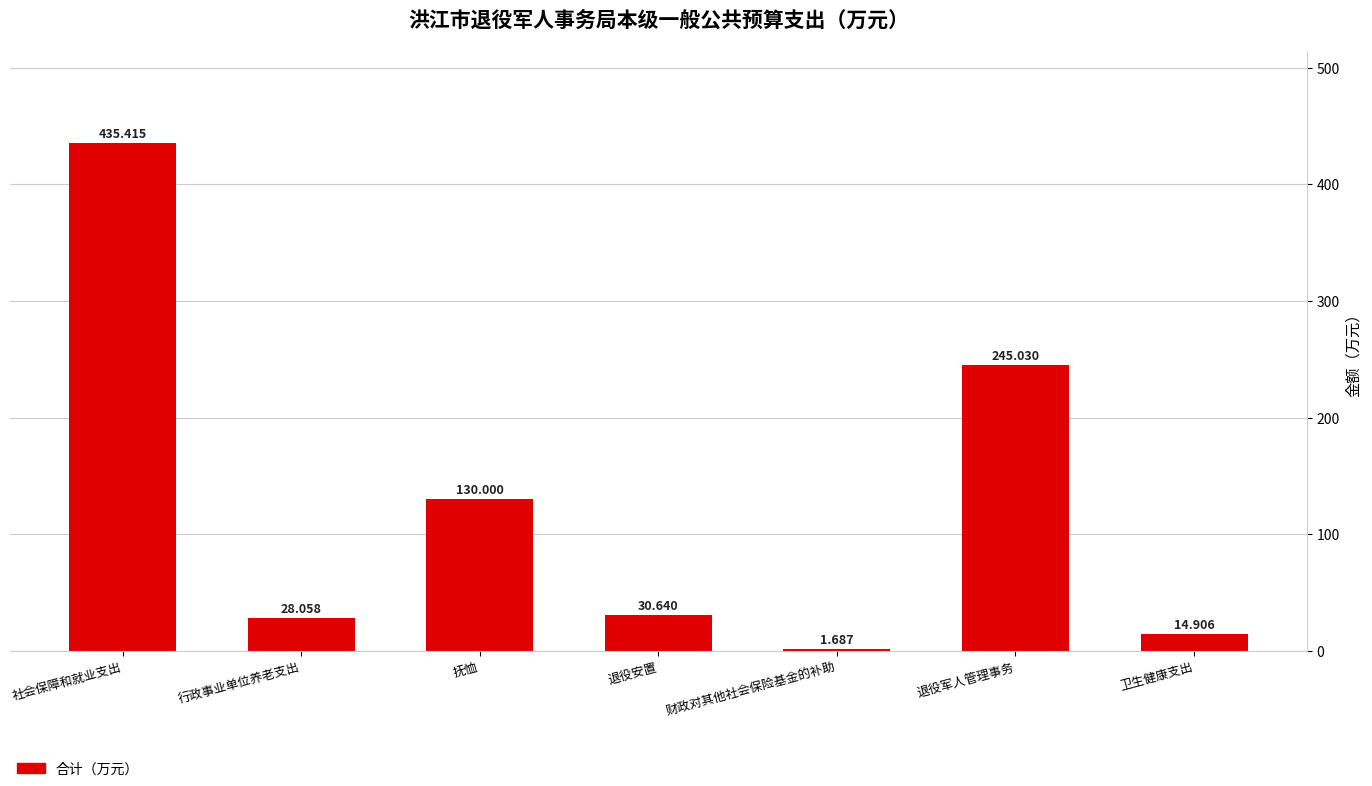

Which category has the lowest value across all series?

财政对其他社会保险基金的补助